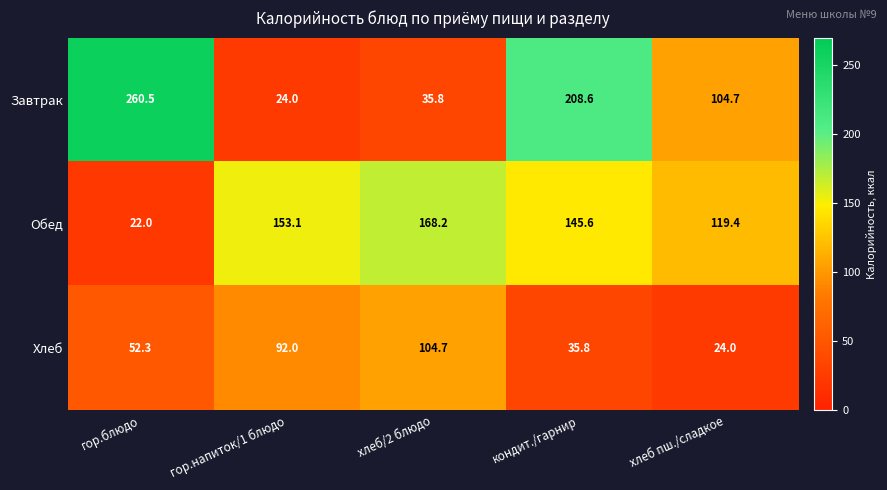

The Обед series shows 22.0 at гор.блюдо. True or false?

True